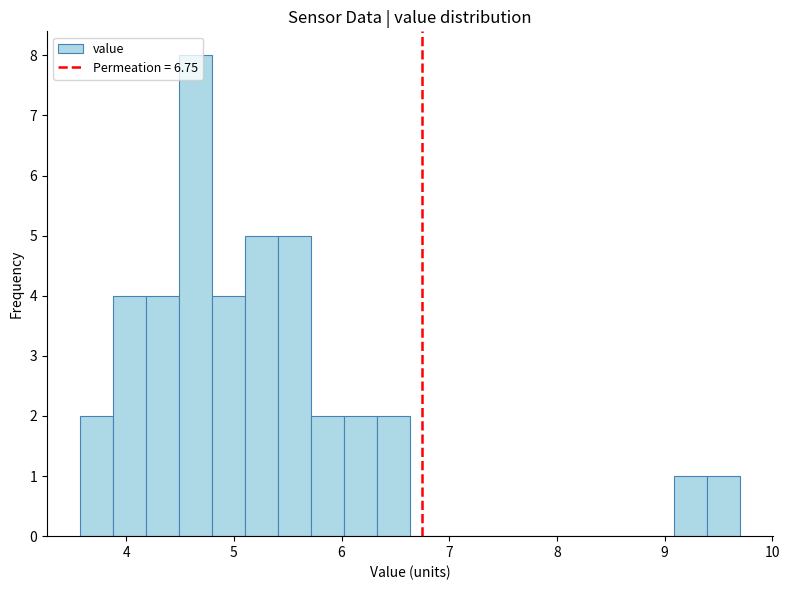

Around what value on the x-axis is the tallest bar? Give the approximate position of its centre, as read against the axis.

4.6